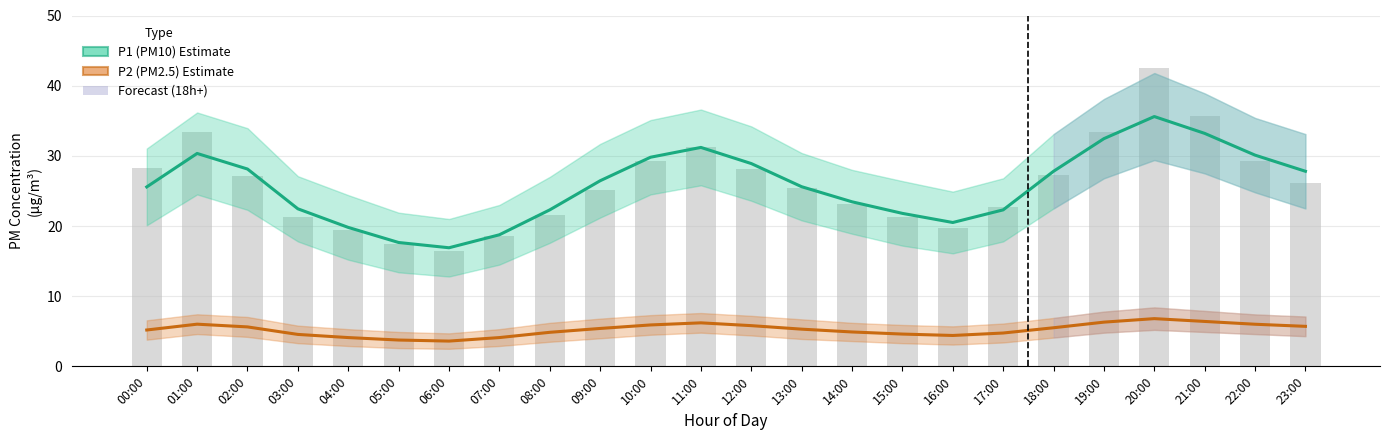

Between 02:00 and 21:00, which series saw the biggest shift?

P1 (PM10) Estimate